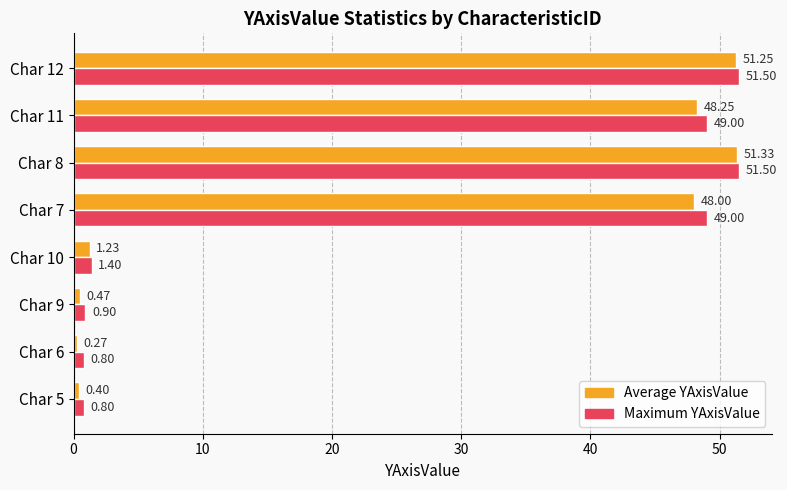

Which series changed the most between Char 5 and Char 7?

Maximum YAxisValue